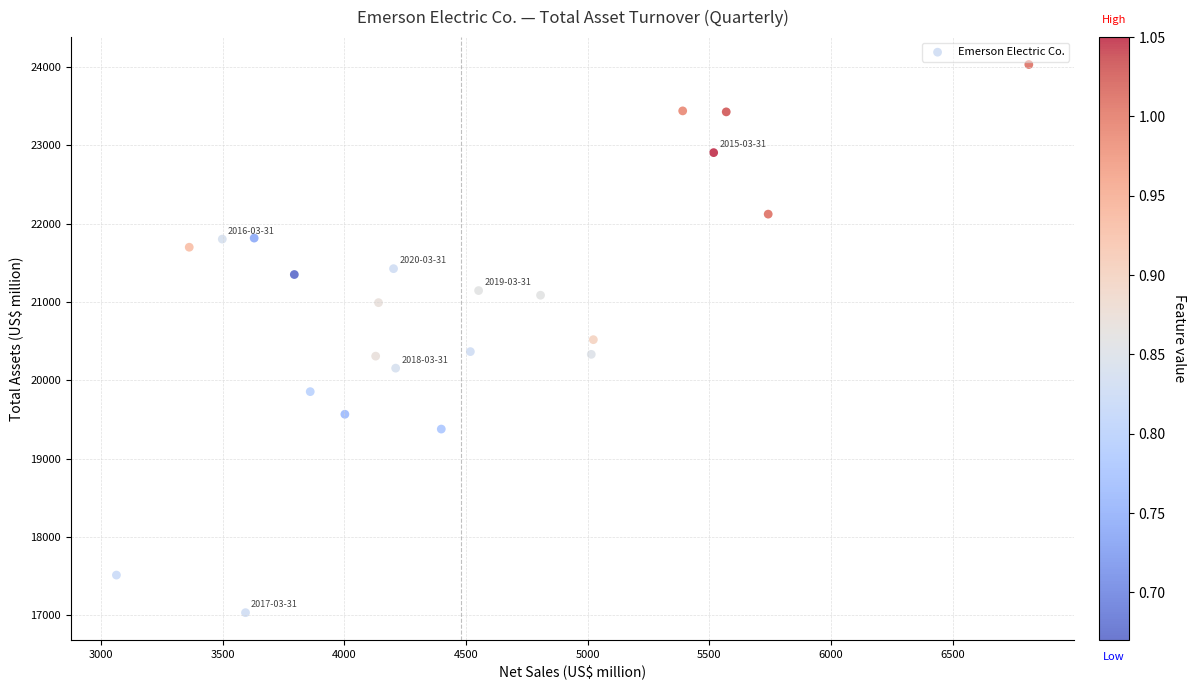

What is the range of Y values (max minus min)?

7000.2